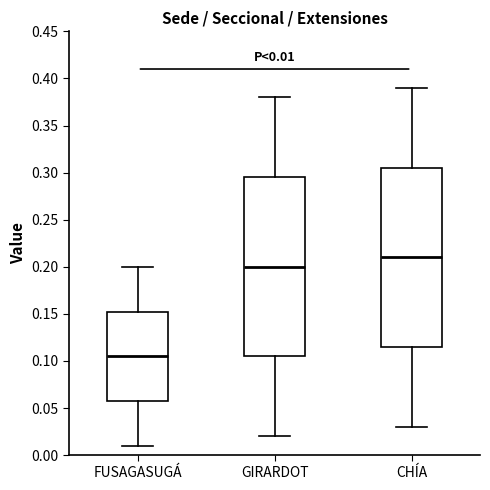

Which box's median line is the highest?

CHÍA